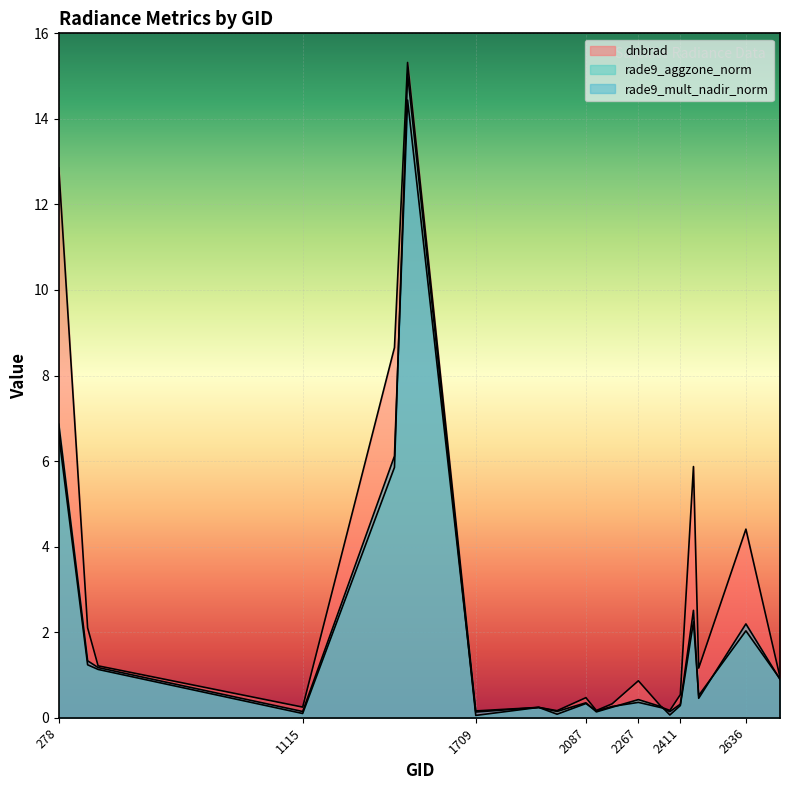

What are all the series names shown in the legend?

dnbrad, rade9_aggzone_norm, rade9_mult_nadir_norm